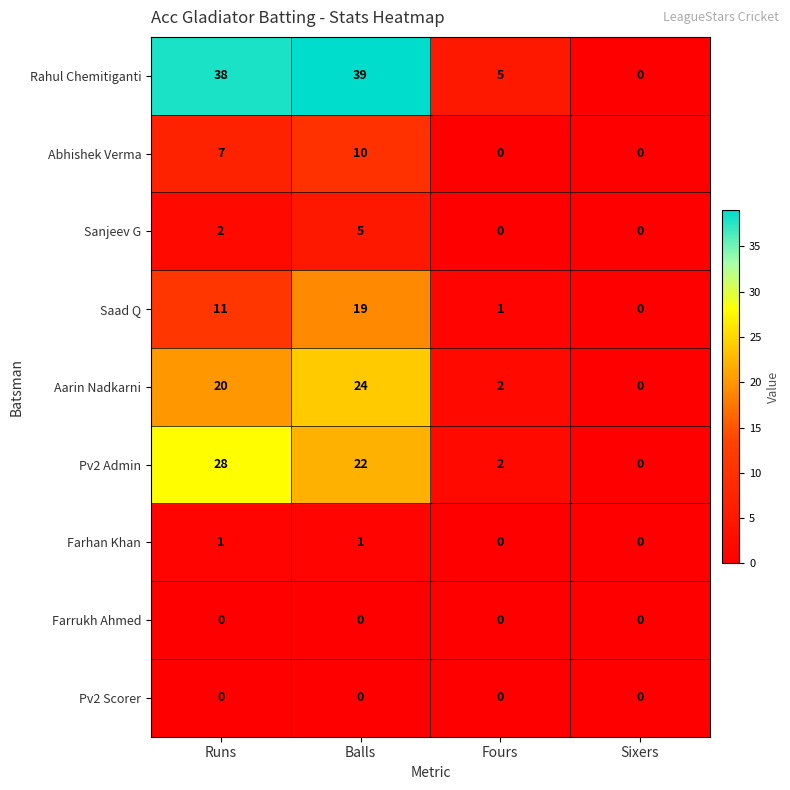

True or false: Aarin Nadkarni has a value of 24 at Balls.

True